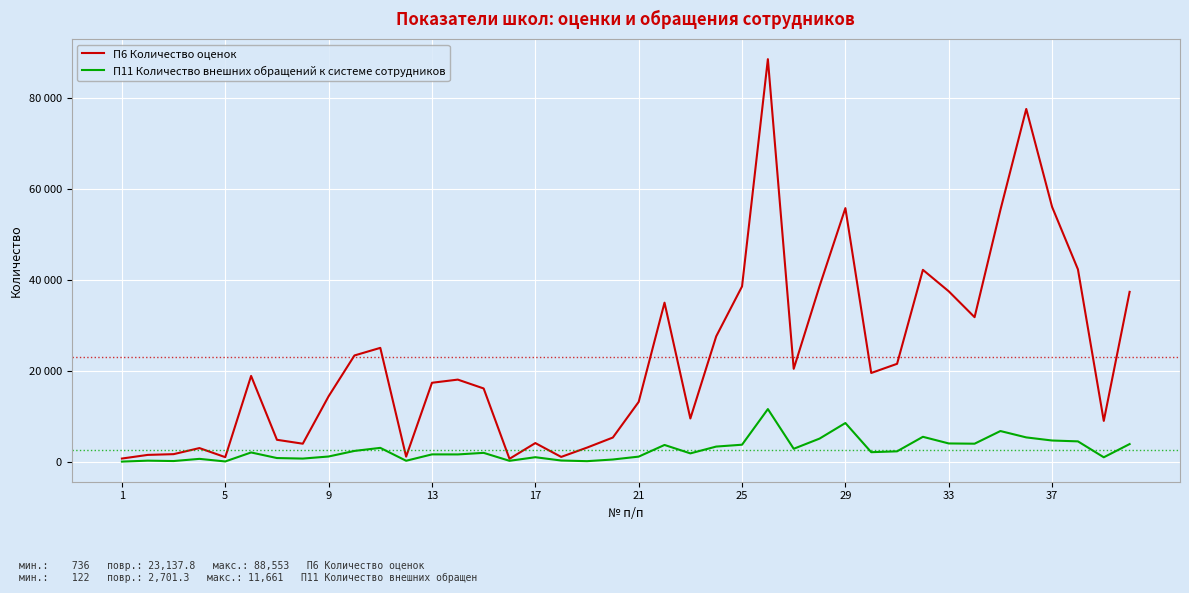

True or false: П6 Количество оценок and П11 Количество внешних обращений к системе сотрудников intersect in this chart.

False